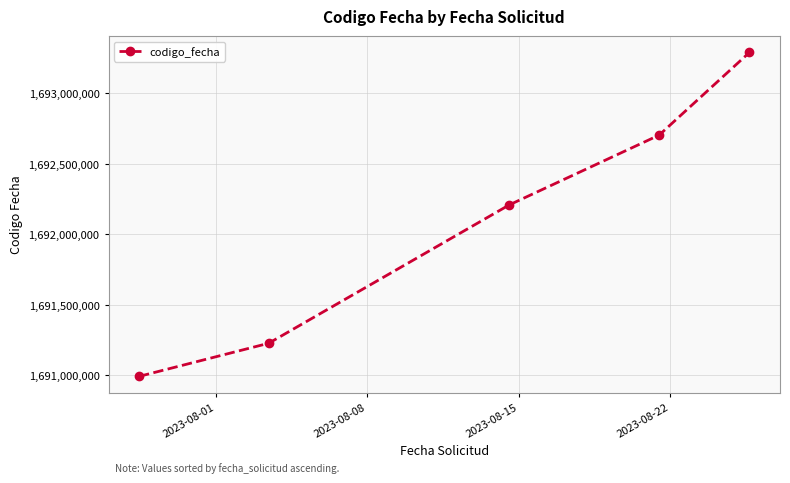

Reading left to right, list all the values displayed in this chart.

1690991659	1691226694	1692209038	1692704241	1693291730